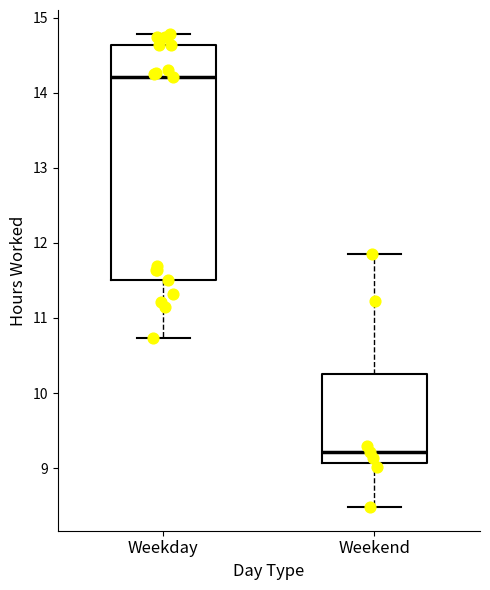

Comparing the boxes themselves (not the whiskers), which one is the tallest?

Weekday